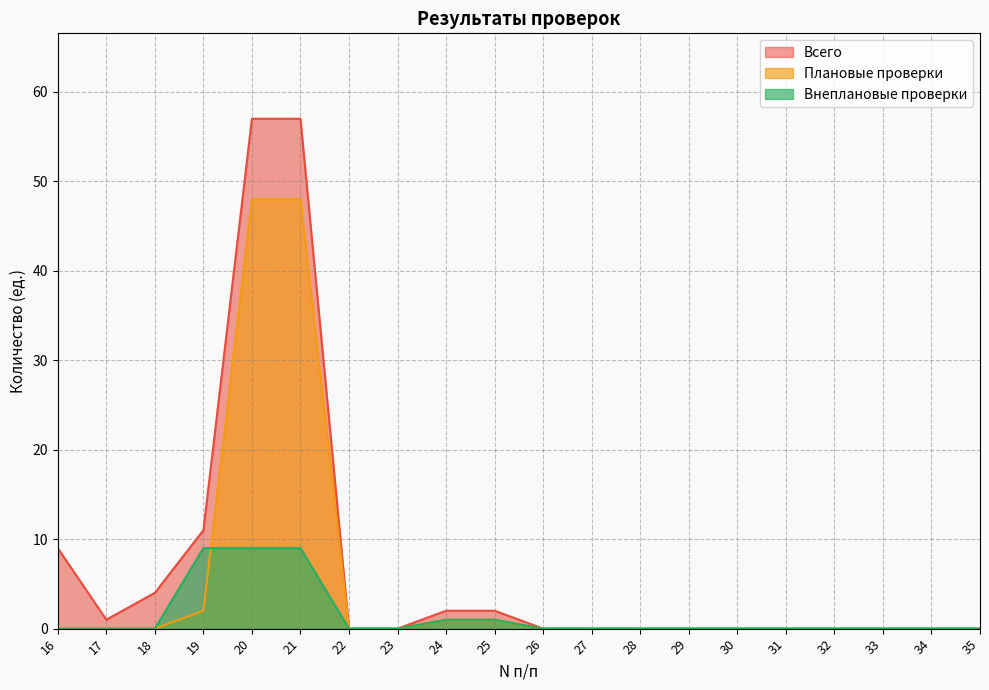

The Плановые проверки series shows 0 at 35. True or false?

True